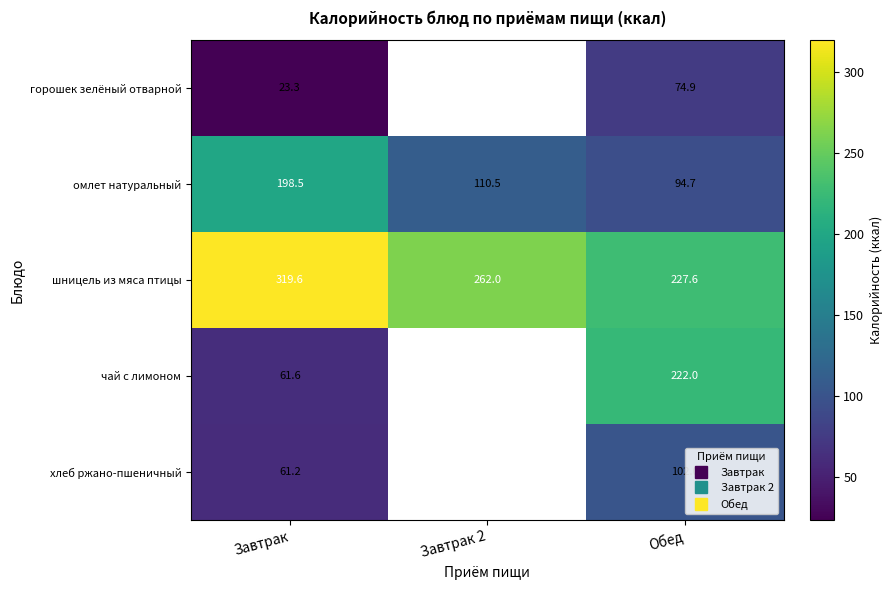

Which category has the lowest value in the хлеб ржано-пшеничный series?

Завтрак